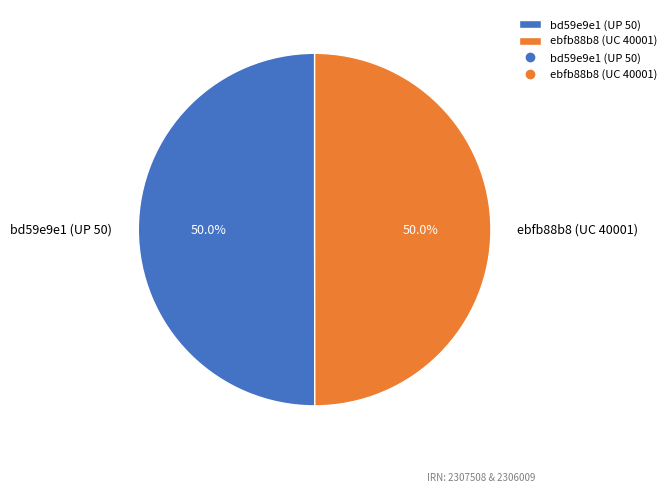

How many segments does this pie chart have?

2